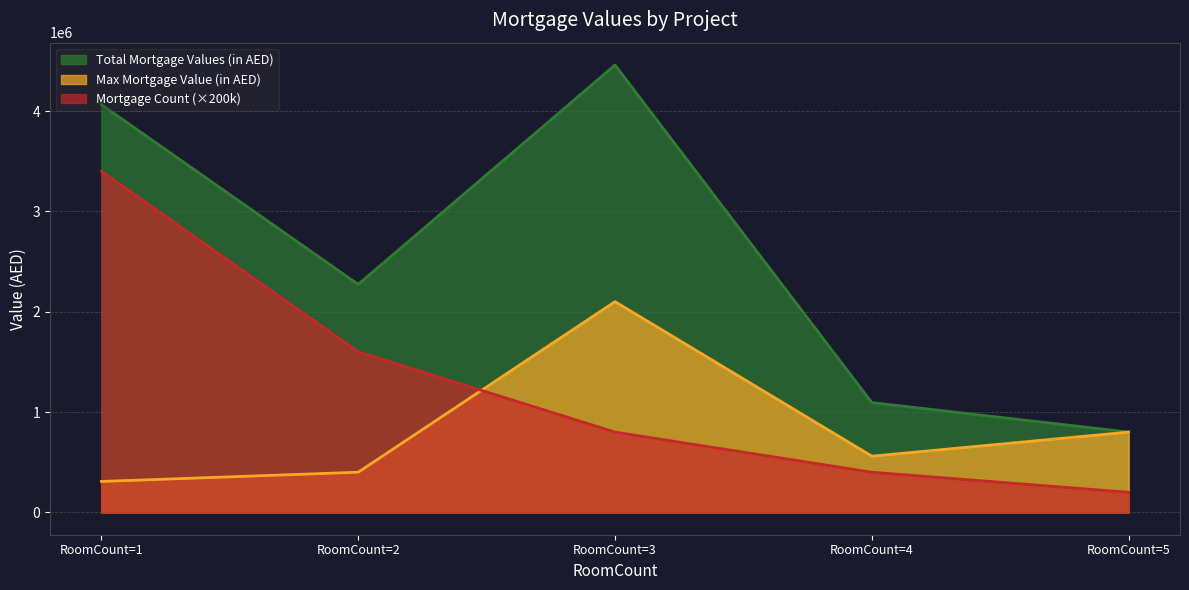

At which label is Max Mortgage Value (in AED) closest to 1204000?

RoomCount=5